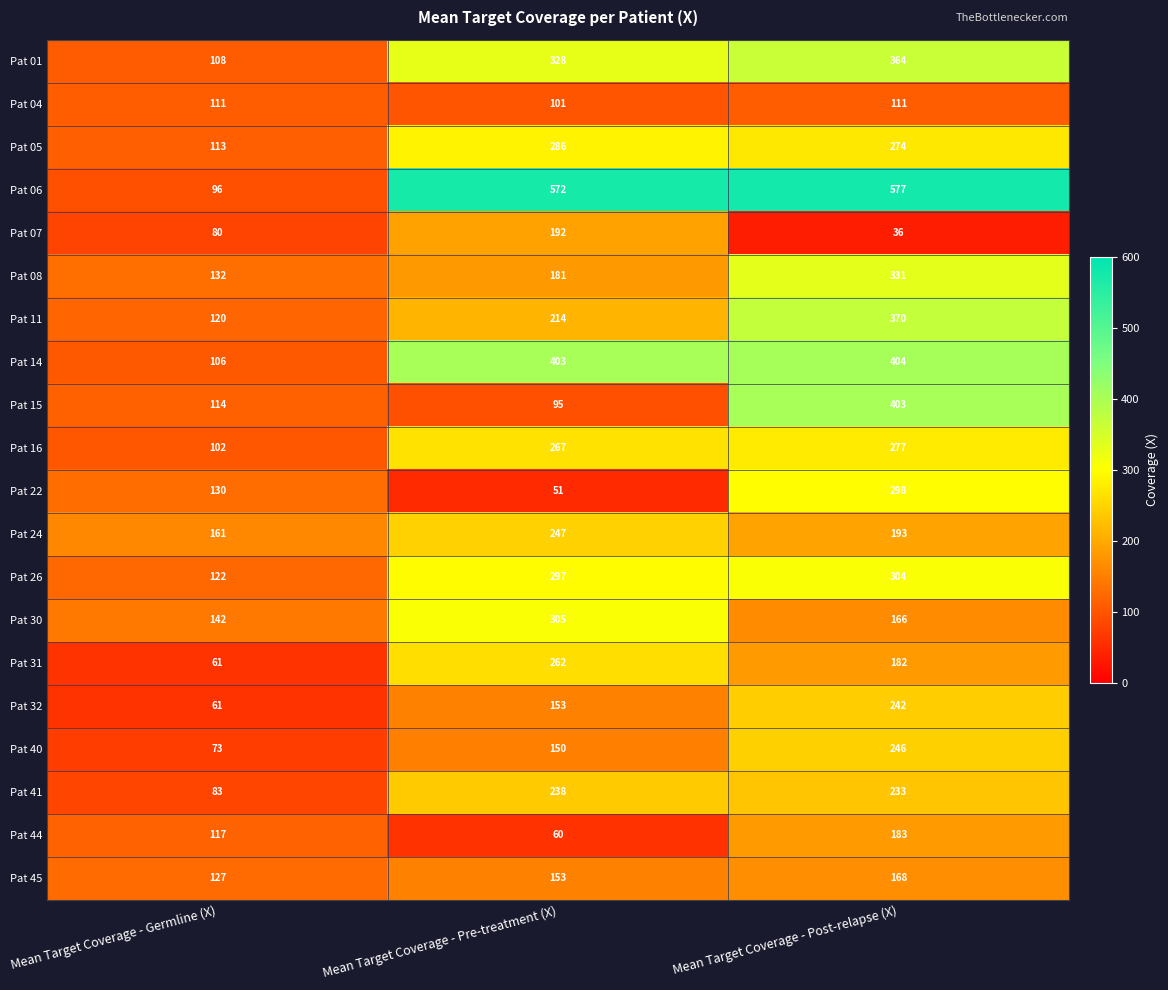

At which category is the sum across all series the highest?

Mean Target Coverage - Post-relapse (X)